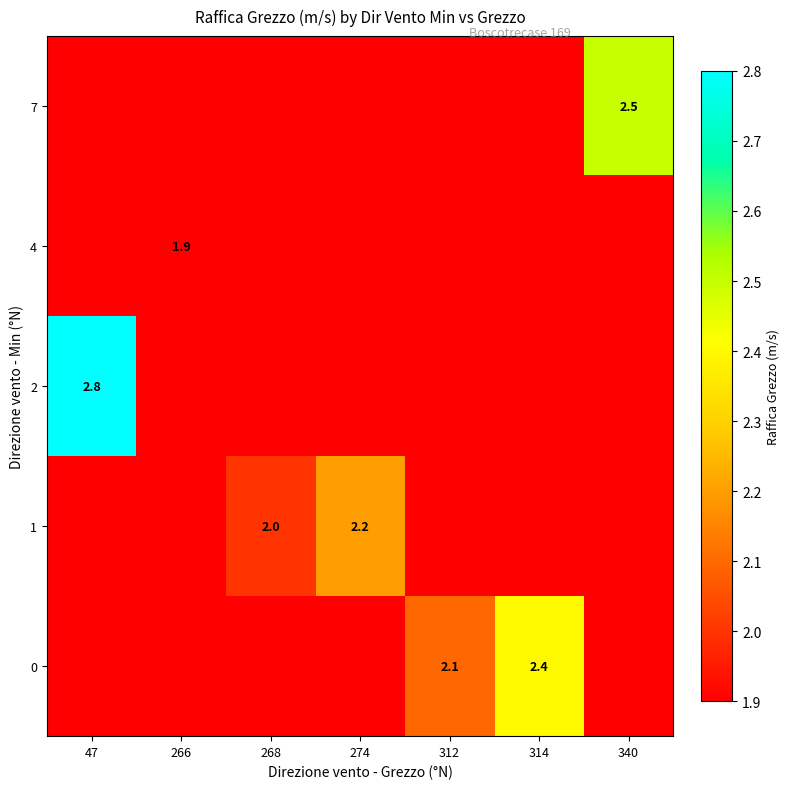

Which has a higher value, 268 or 340?

340